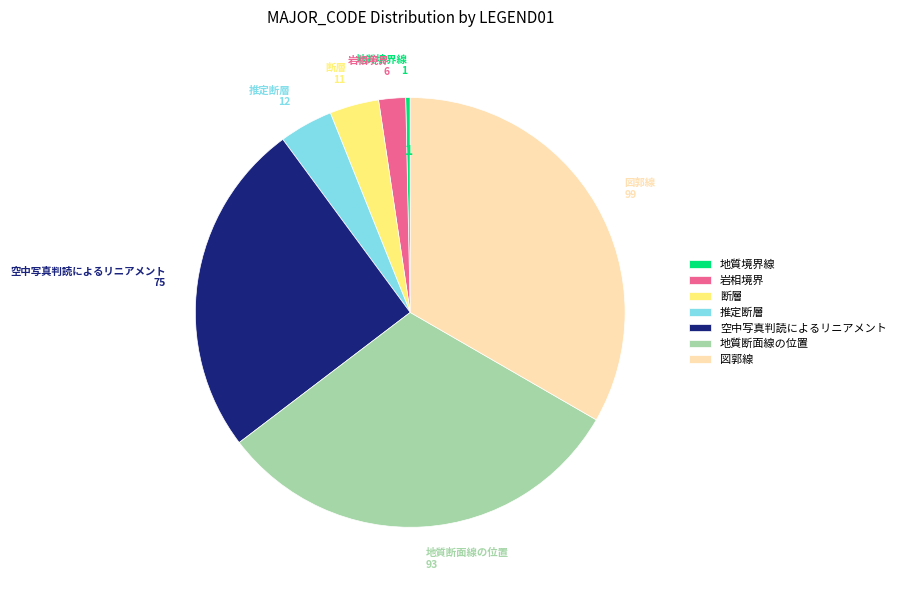

Does 断層 represent more than half of the total?

No